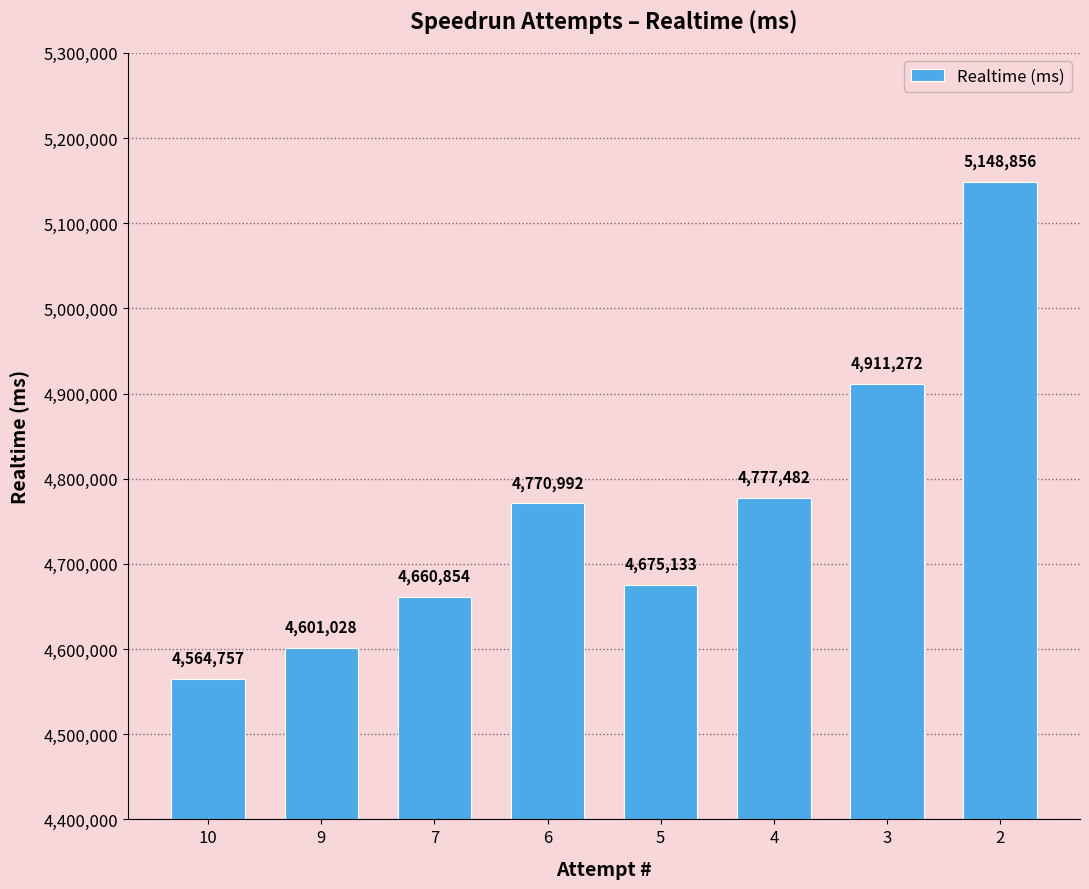

Reading right to left, list all the values displayed in this chart.

5148856	4911272	4777482	4675133	4770992	4660854	4601028	4564757